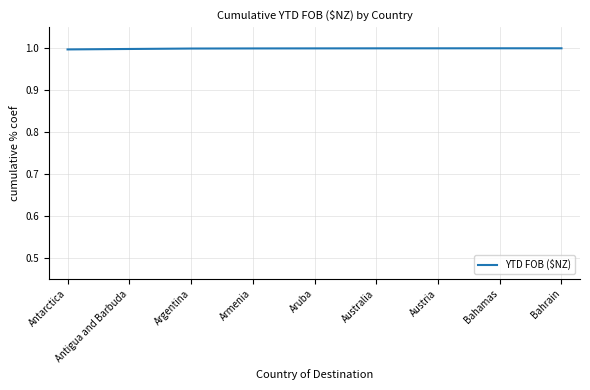

What position from the right is Bahamas?

2